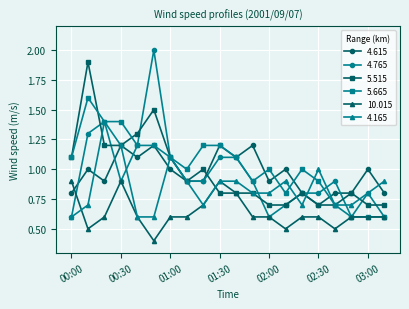

What are all the series names shown in the legend?

4.615, 4.765, 5.515, 5.665, 10.015, 4.165